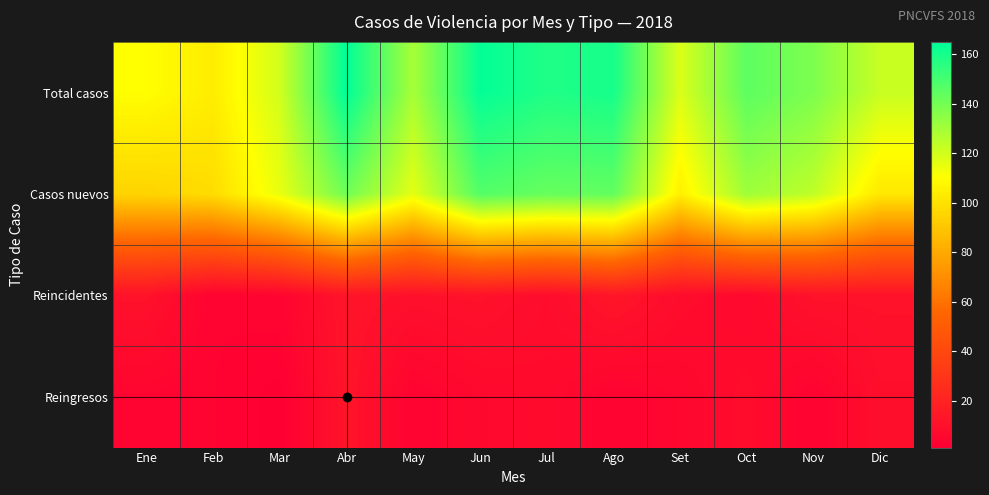

Rank the series at Jun from lowest to highest value.

Reingresos, Reincidentes, Casos nuevos, Total casos